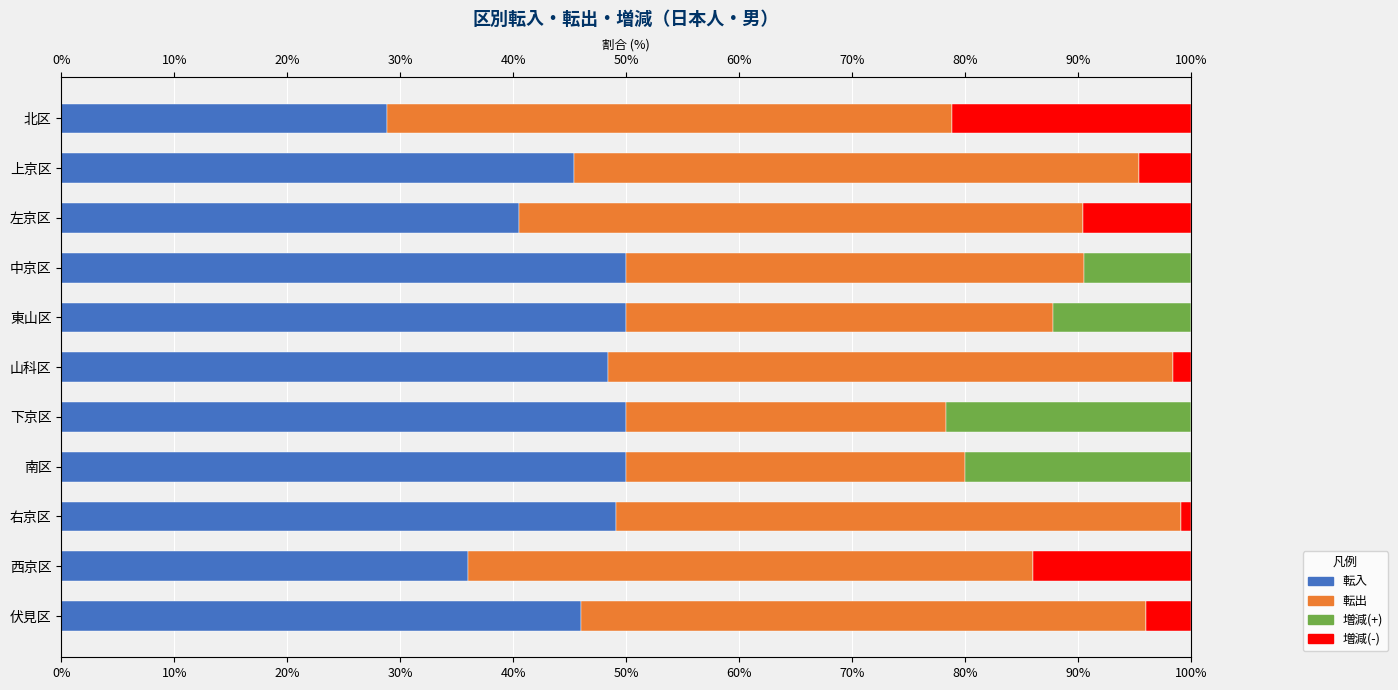

What is the approximate value of 転入 at 伏見区?

46.0